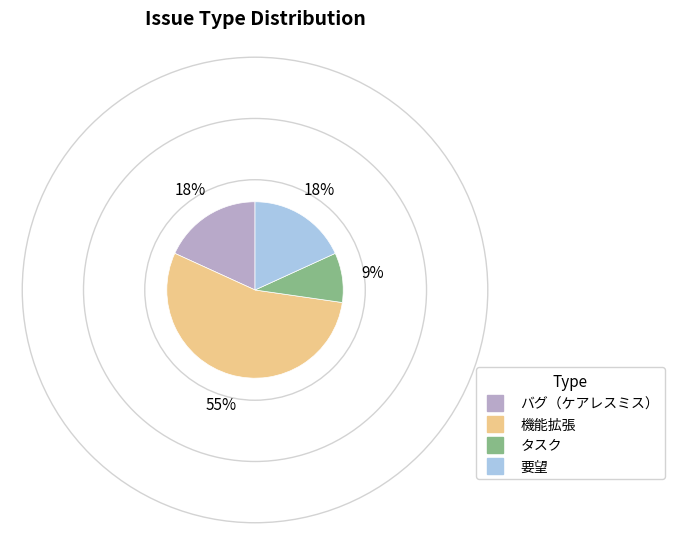

To the nearest percent, what is the average slice percentage?

25%